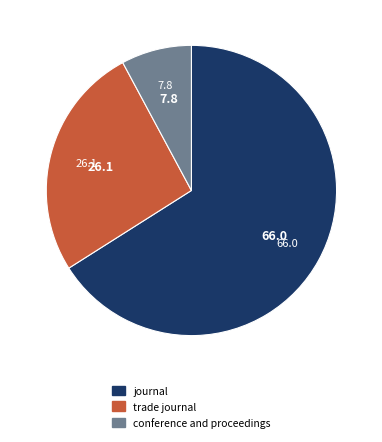

Which has a higher value, trade journal or journal?

journal